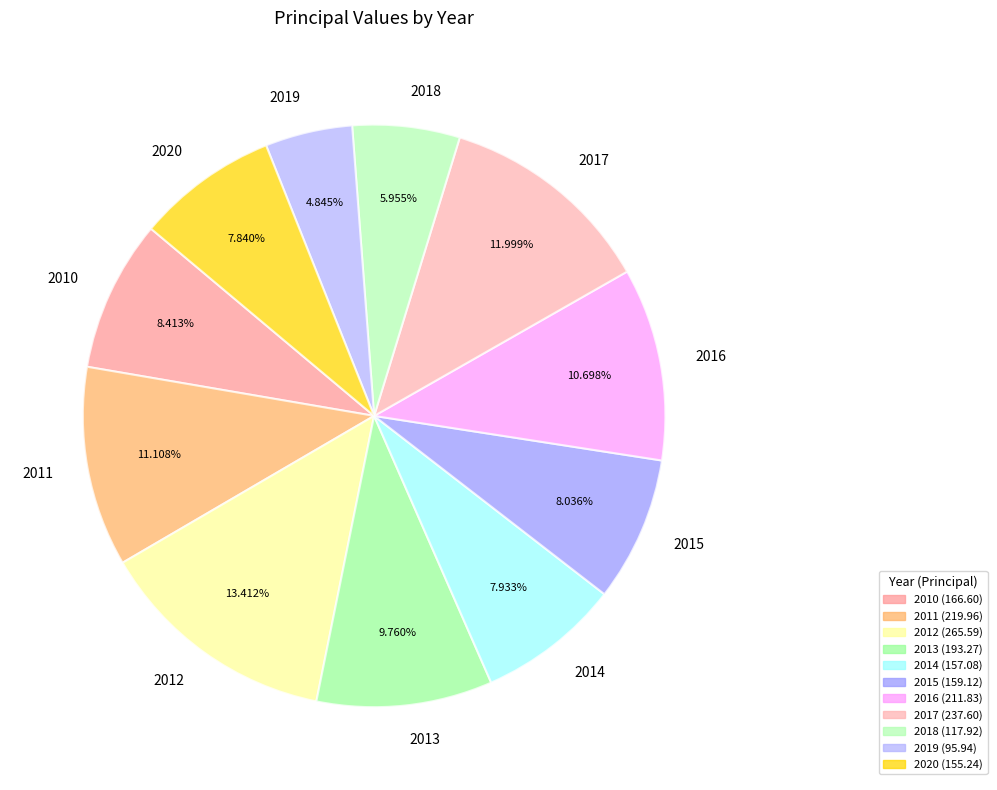

Which category has the smallest portion of the pie?

2019